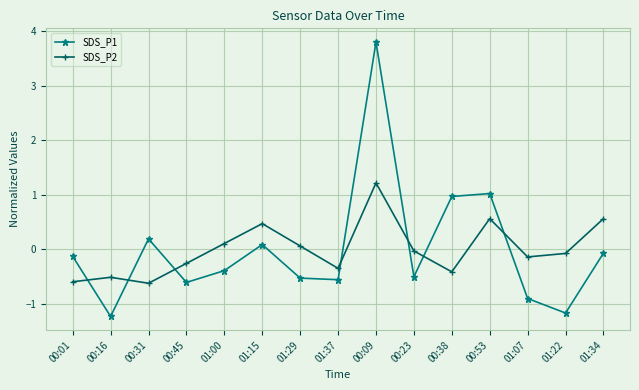

What is the value of the SDS_P1 point at the 8th from the left?

-0.6